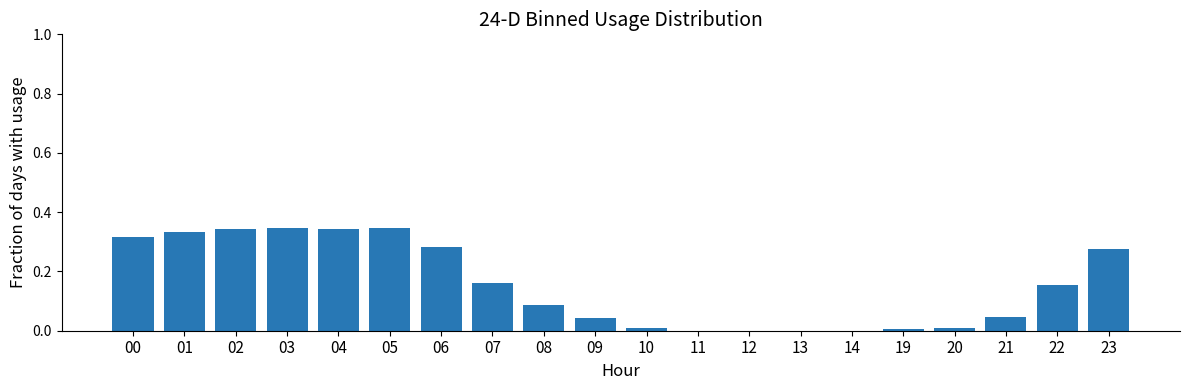

The chart shows a value of -0.2 at 13. True or false?

False